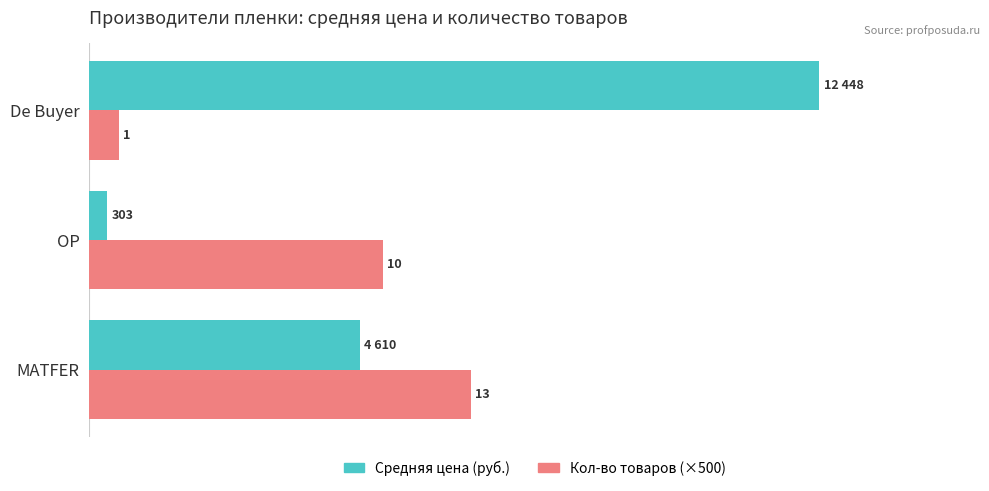

What are all the series names shown in the legend?

Средняя цена (руб.), Кол-во товаров (×500)